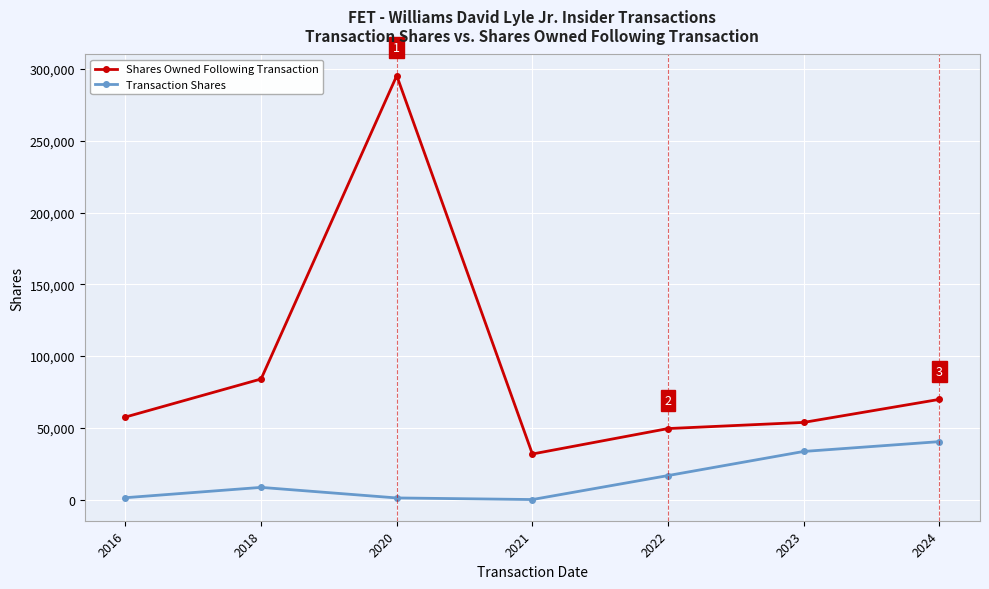

Which series has the largest range (max minus min)?

Shares Owned Following Transaction